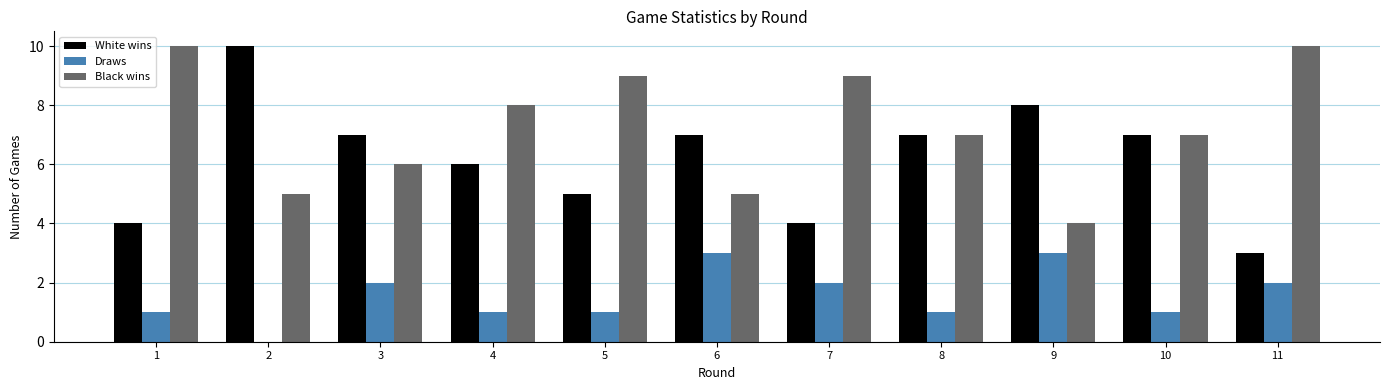

Count the number of data series in this chart.

3